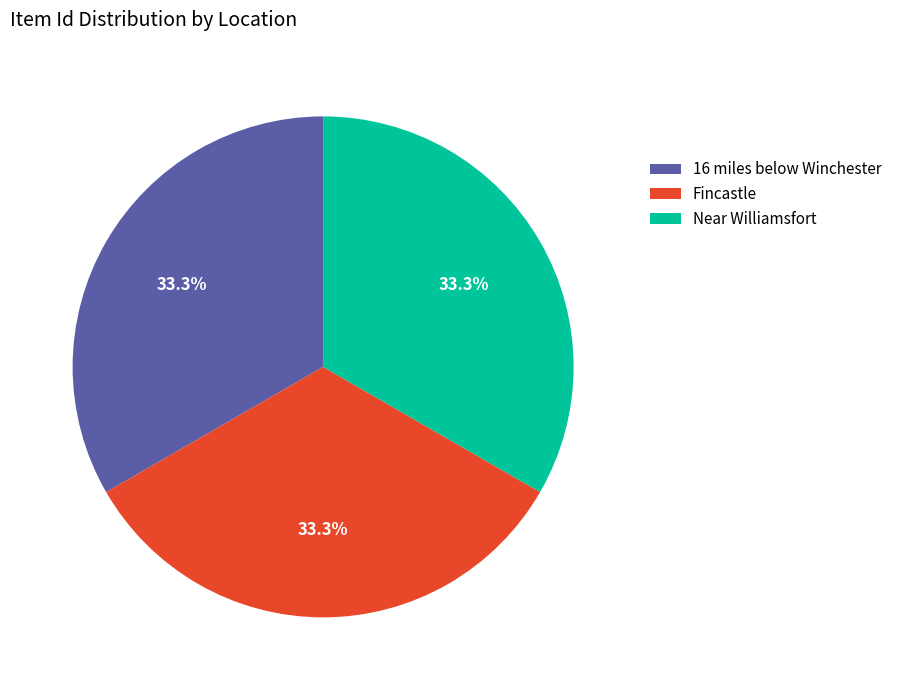

What is the ratio of the value at Fincastle to the value at Near Williamsfort?

1.0